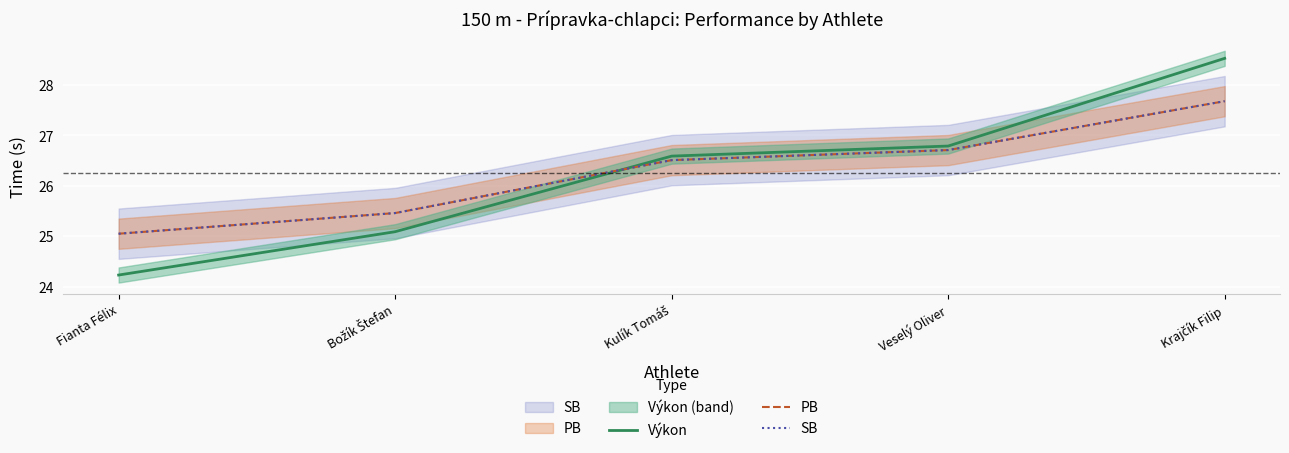

Between which two adjacent categories do Výkon and PB first intersect?

Božík Štefan and Kulík Tomáš